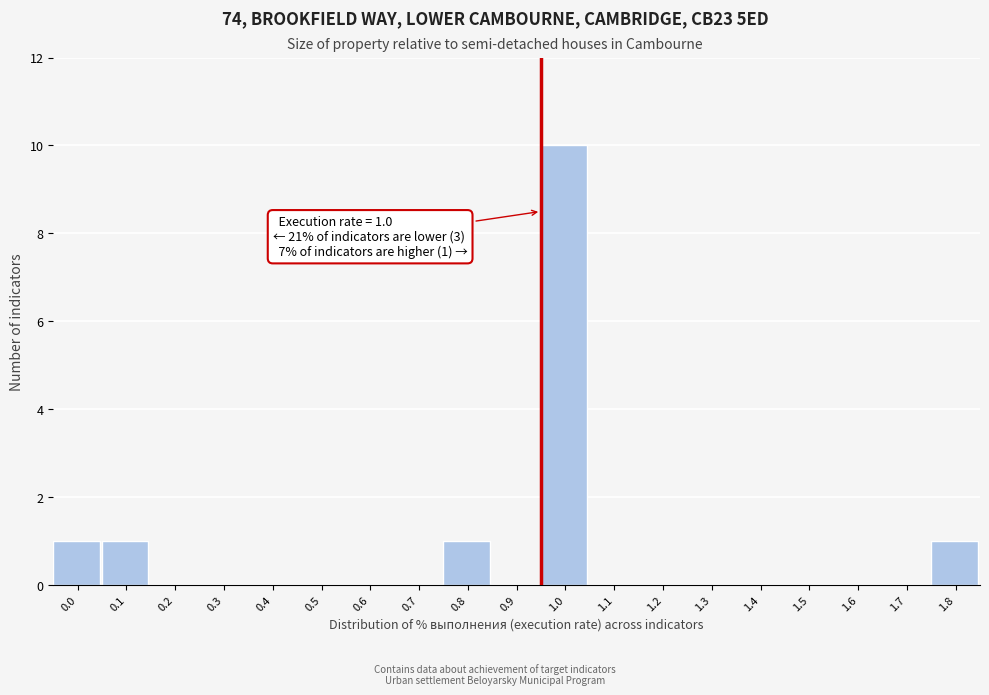

Reading left to right, extract all data points from this chart.

0.0=1	0.1=1	0.2=0	0.3=0	0.4=0	0.5=0	0.6=0	0.7=0	0.8=1	0.9=0	1.0=10	1.1=0	1.2=0	1.3=0	1.4=0	1.5=0	1.6=0	1.7=0	1.8=1